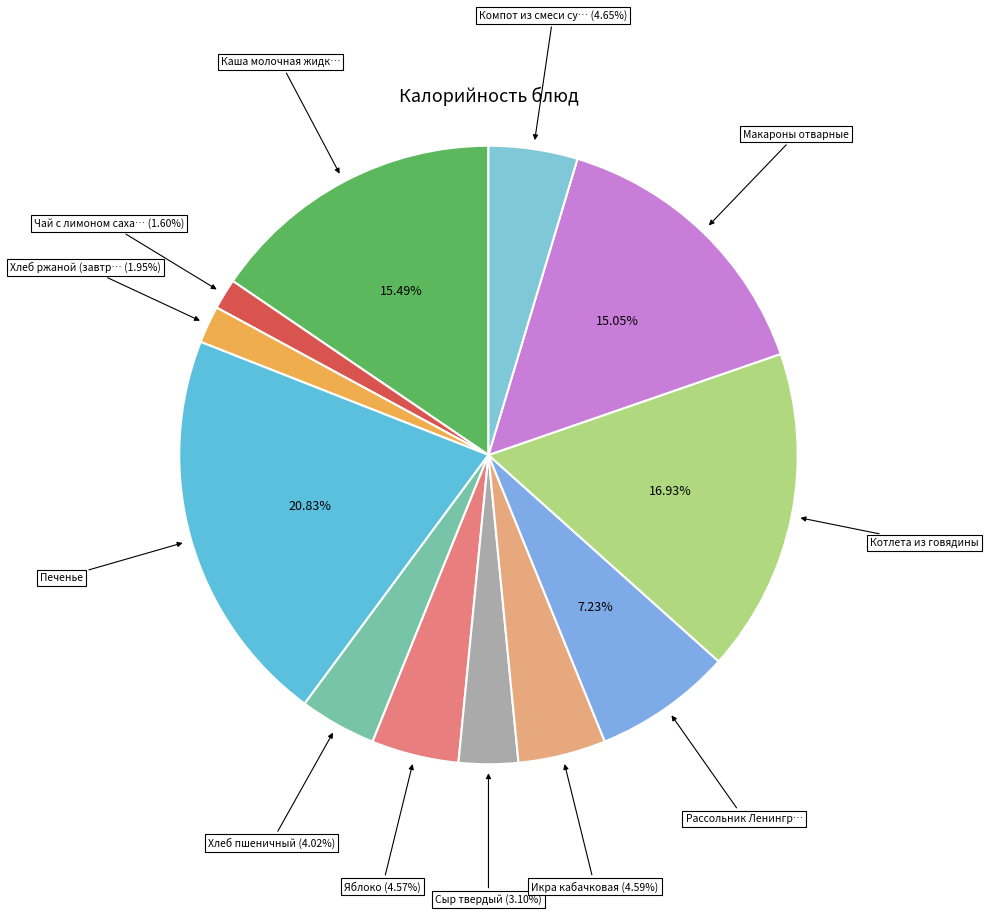

How many segments does this pie chart have?

12